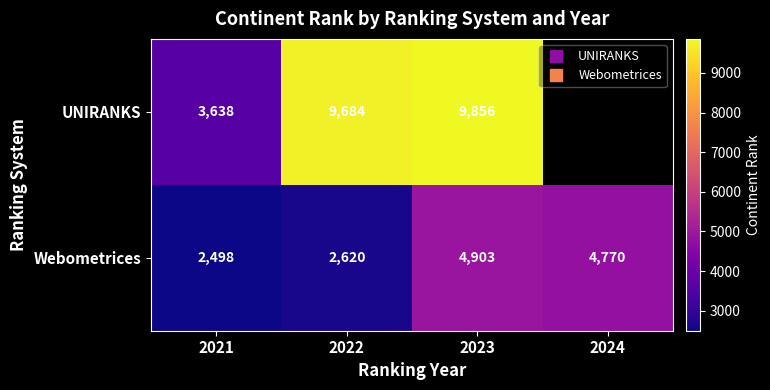

Which category has the highest value in the UNIRANKS series?

2023